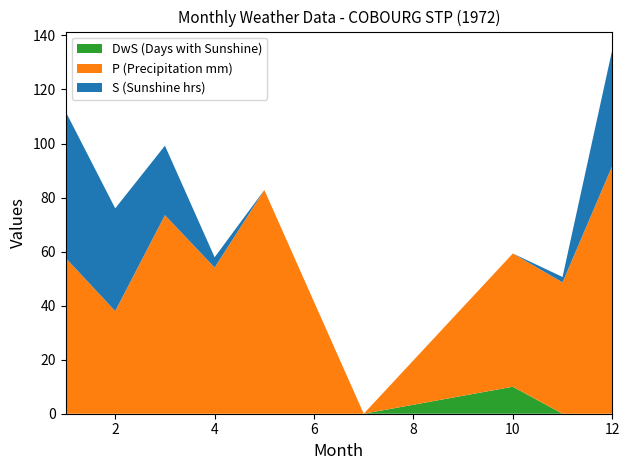

Reading left to right, extract all data points from this chart.

S (Sunshine hrs): 1=54.2	2=38.0	3=25.7	4=3.8	5=0.0	7=0.0	10=0.0	11=2.0	12=43.0
P (Precipitation mm): 1=57.7	2=38.0	3=73.5	4=54.1	5=82.8	7=0.0	10=49.3	11=48.6	12=91.7
DwS (Days with Sunshine): 1=0.0	2=0.0	3=0.0	4=0.0	5=0.0	7=0.0	10=10.0	11=0.0	12=0.0